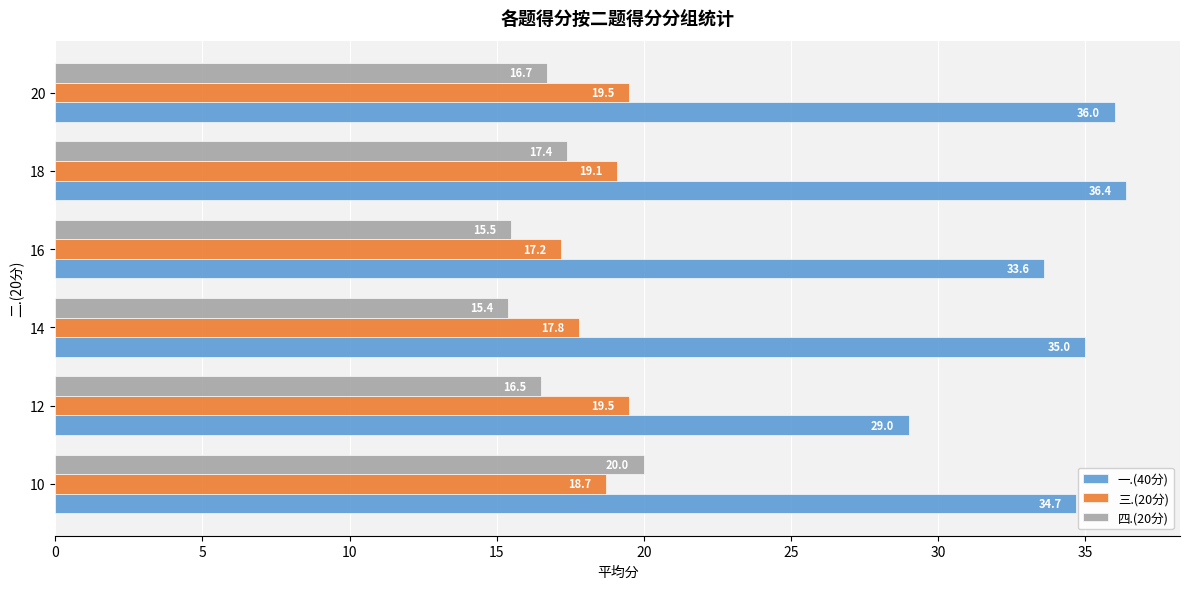

What is the maximum value for 四.(20分)?

20.0